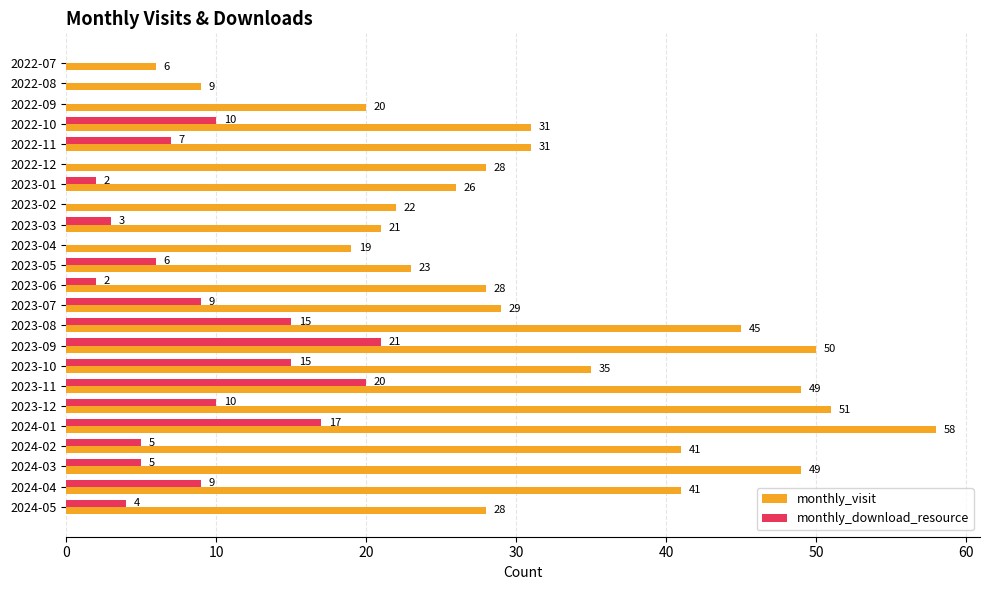

What is the sum of the monthly_download_resource values at 2023-07 and 2024-04?

18